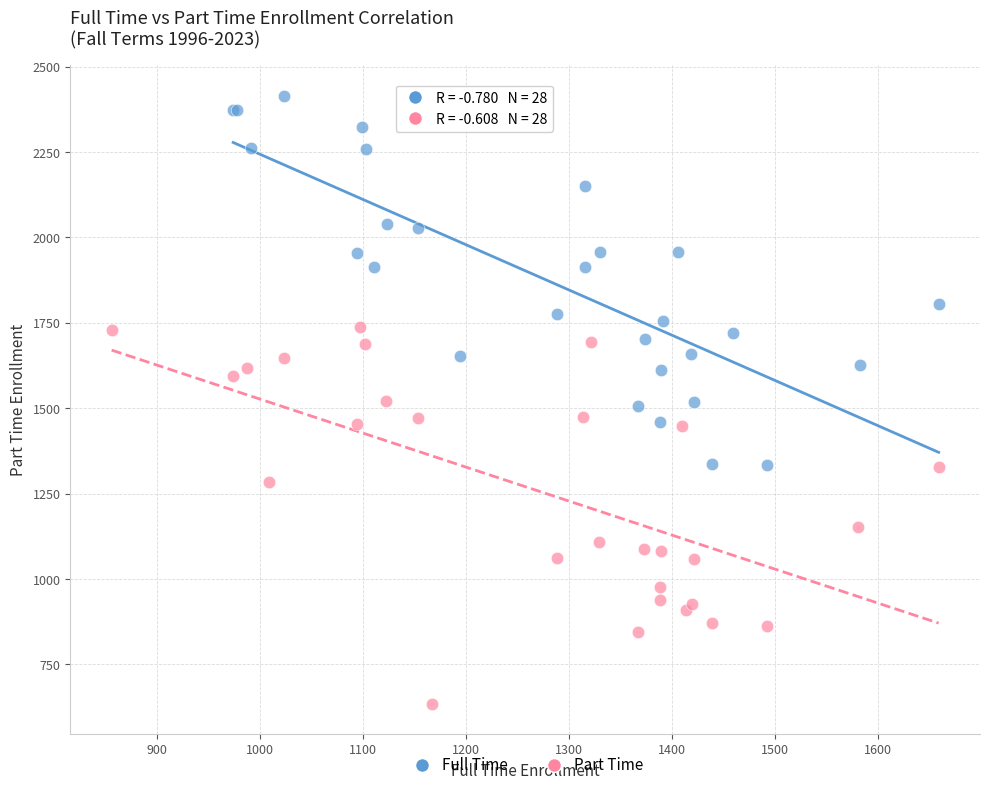

Which series has the largest Y range (max minus min)?

Part Time